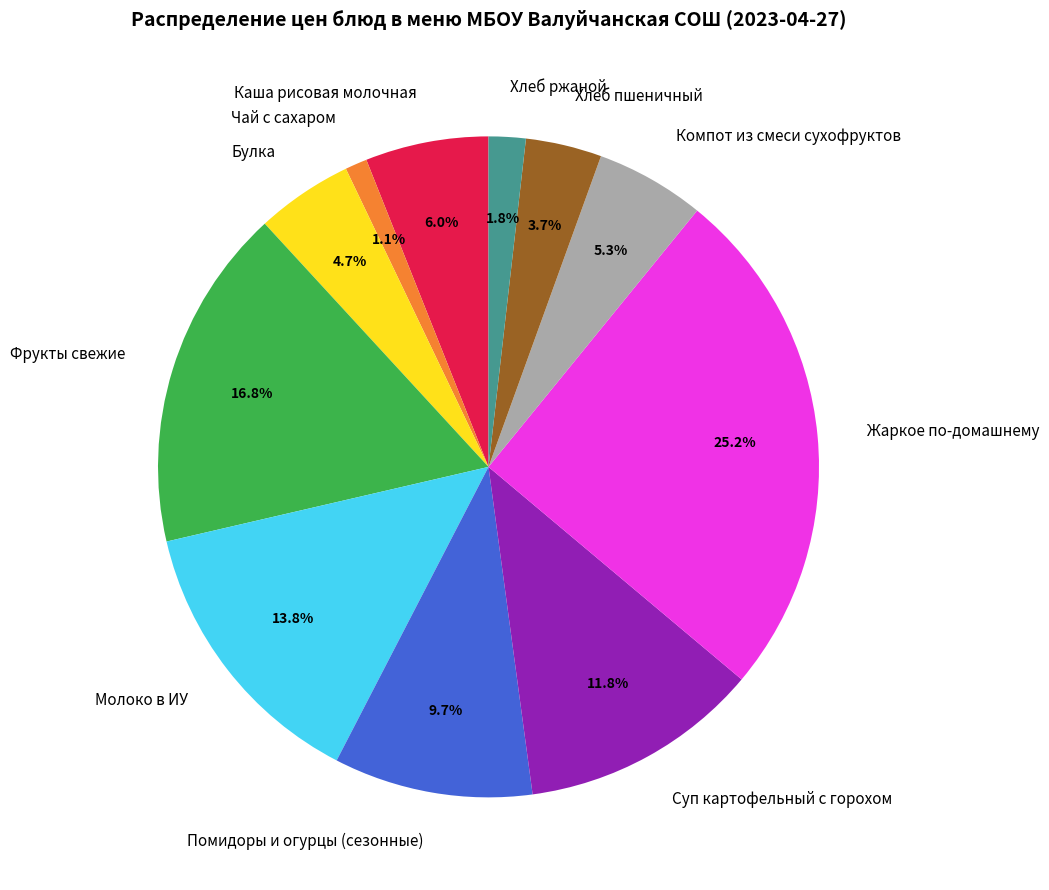

Which has a higher value, Суп картофельный с горохом or Хлеб пшеничный?

Суп картофельный с горохом